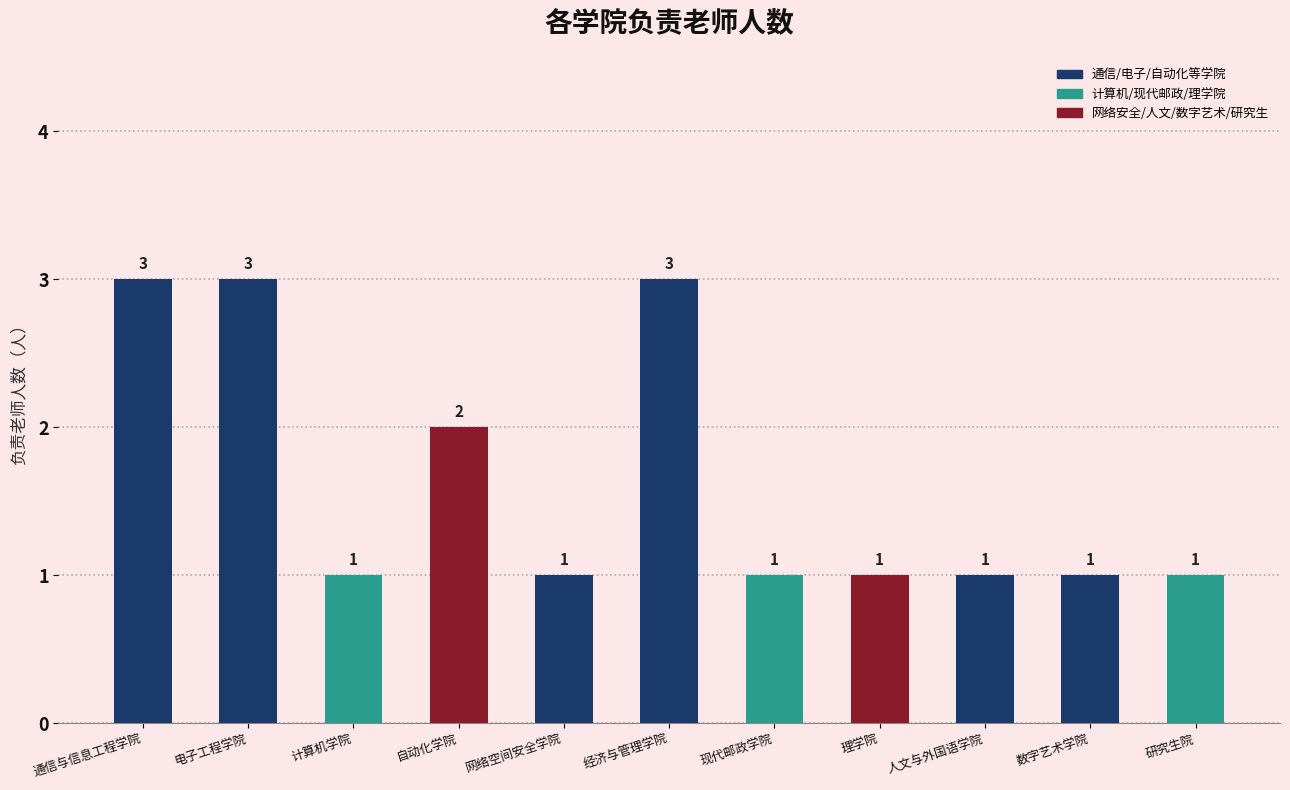

Reading left to right, transcribe all the data shown in this chart.

通信与信息工程学院=3	电子工程学院=3	计算机学院=1	自动化学院=2	网络空间安全学院=1	经济与管理学院=3	现代邮政学院=1	理学院=1	人文与外国语学院=1	数字艺术学院=1	研究生院=1